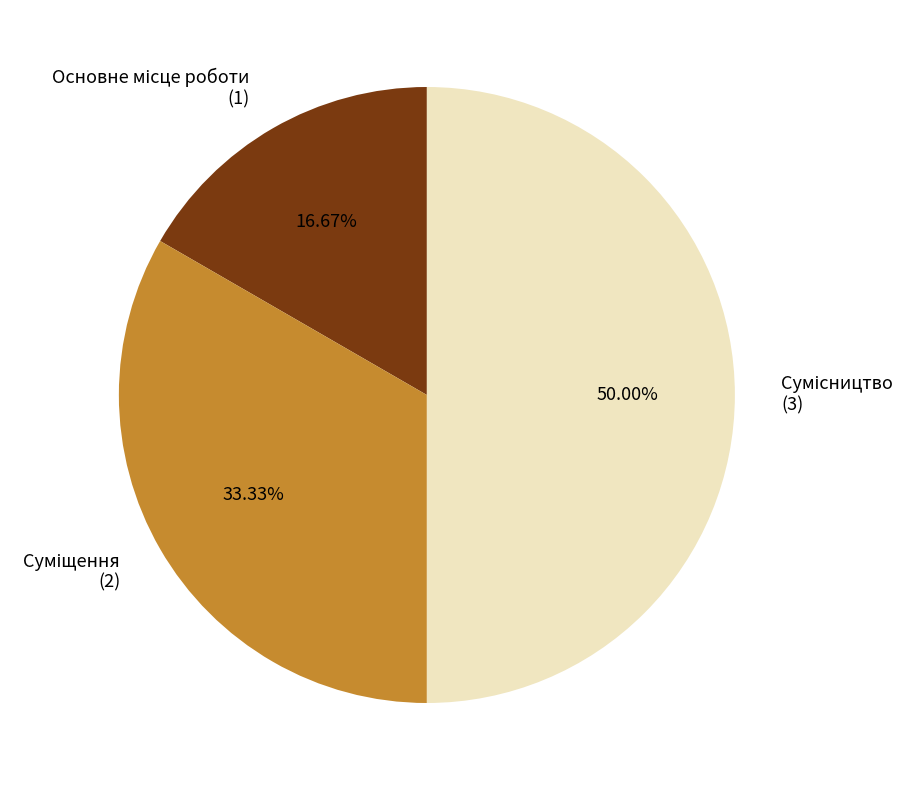

To the nearest percent, what percentage of the pie is Сумісництво?

50%